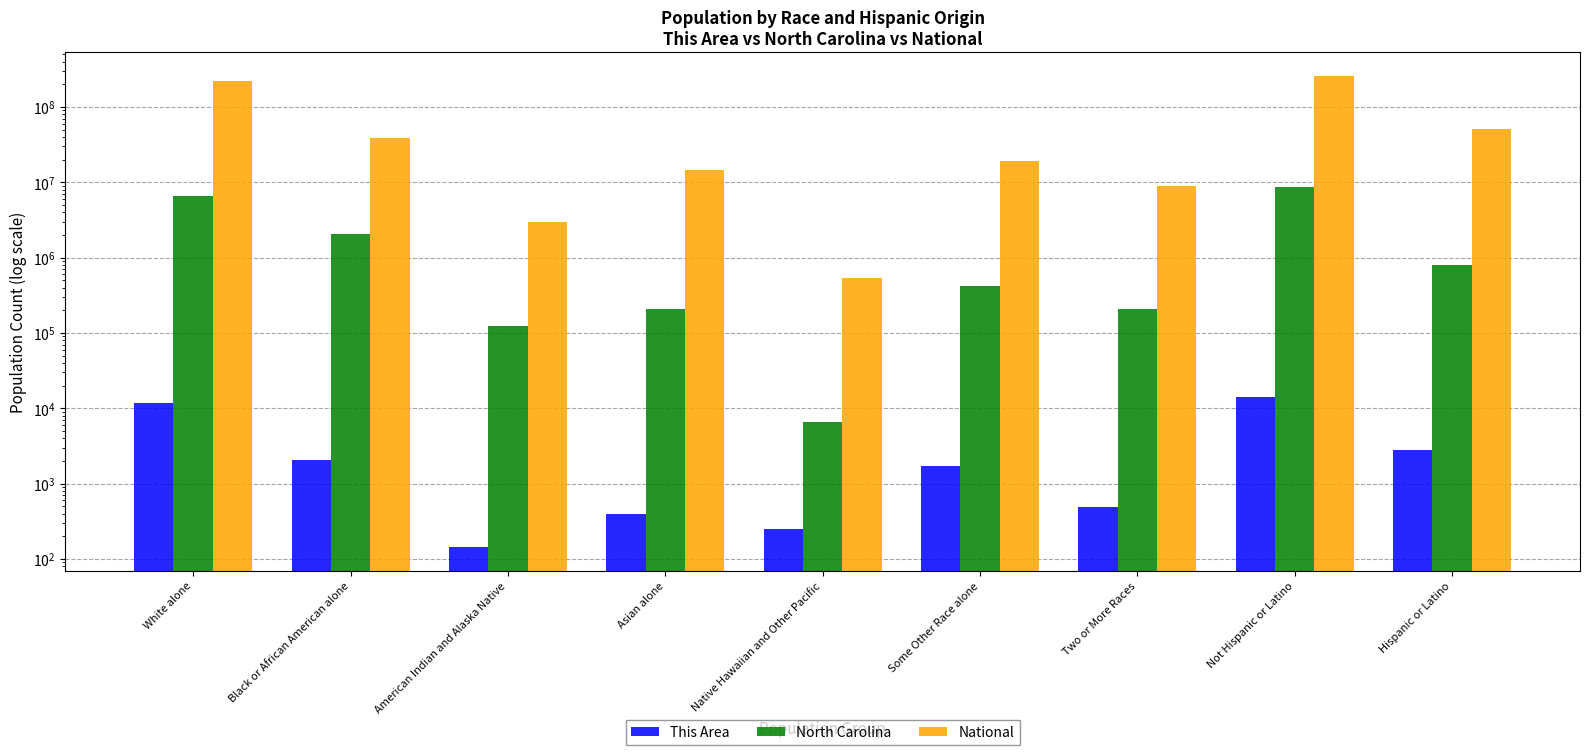

Which series has the widest spread of values?

National